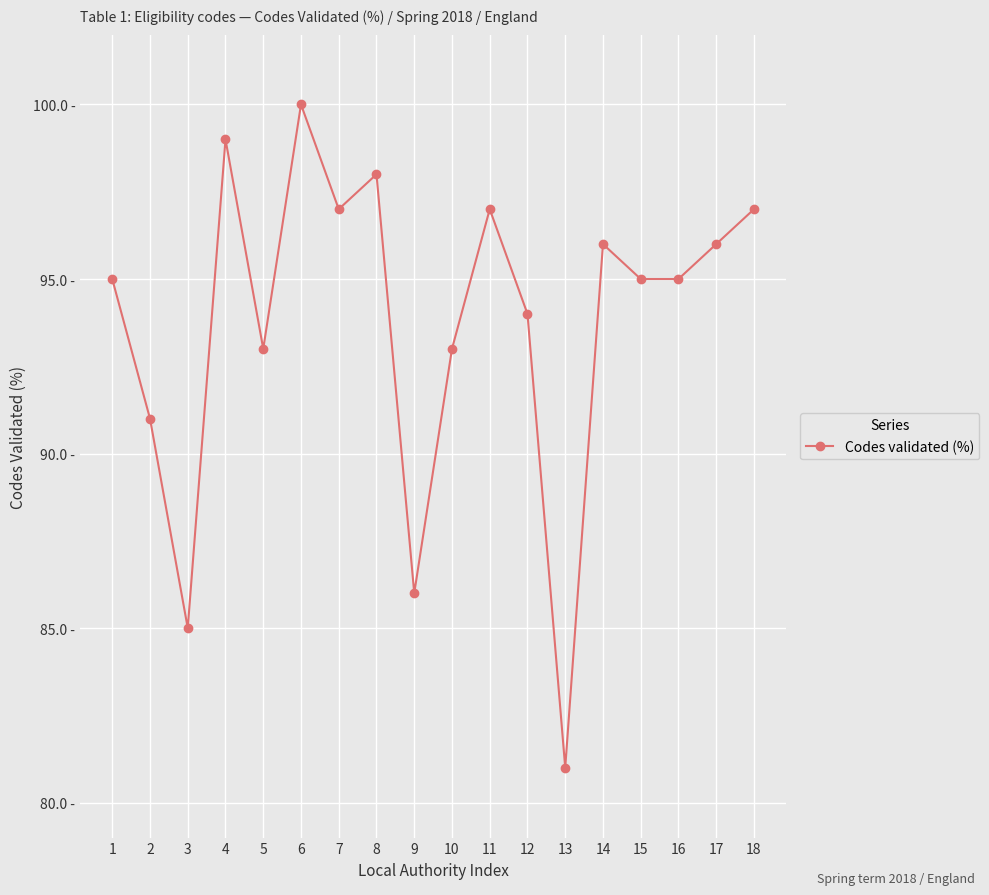

Reading left to right, extract all data points from this chart.

1=95	2=91	3=85	4=99	5=93	6=100	7=97	8=98	9=86	10=93	11=97	12=94	13=81	14=96	15=95	16=95	17=96	18=97